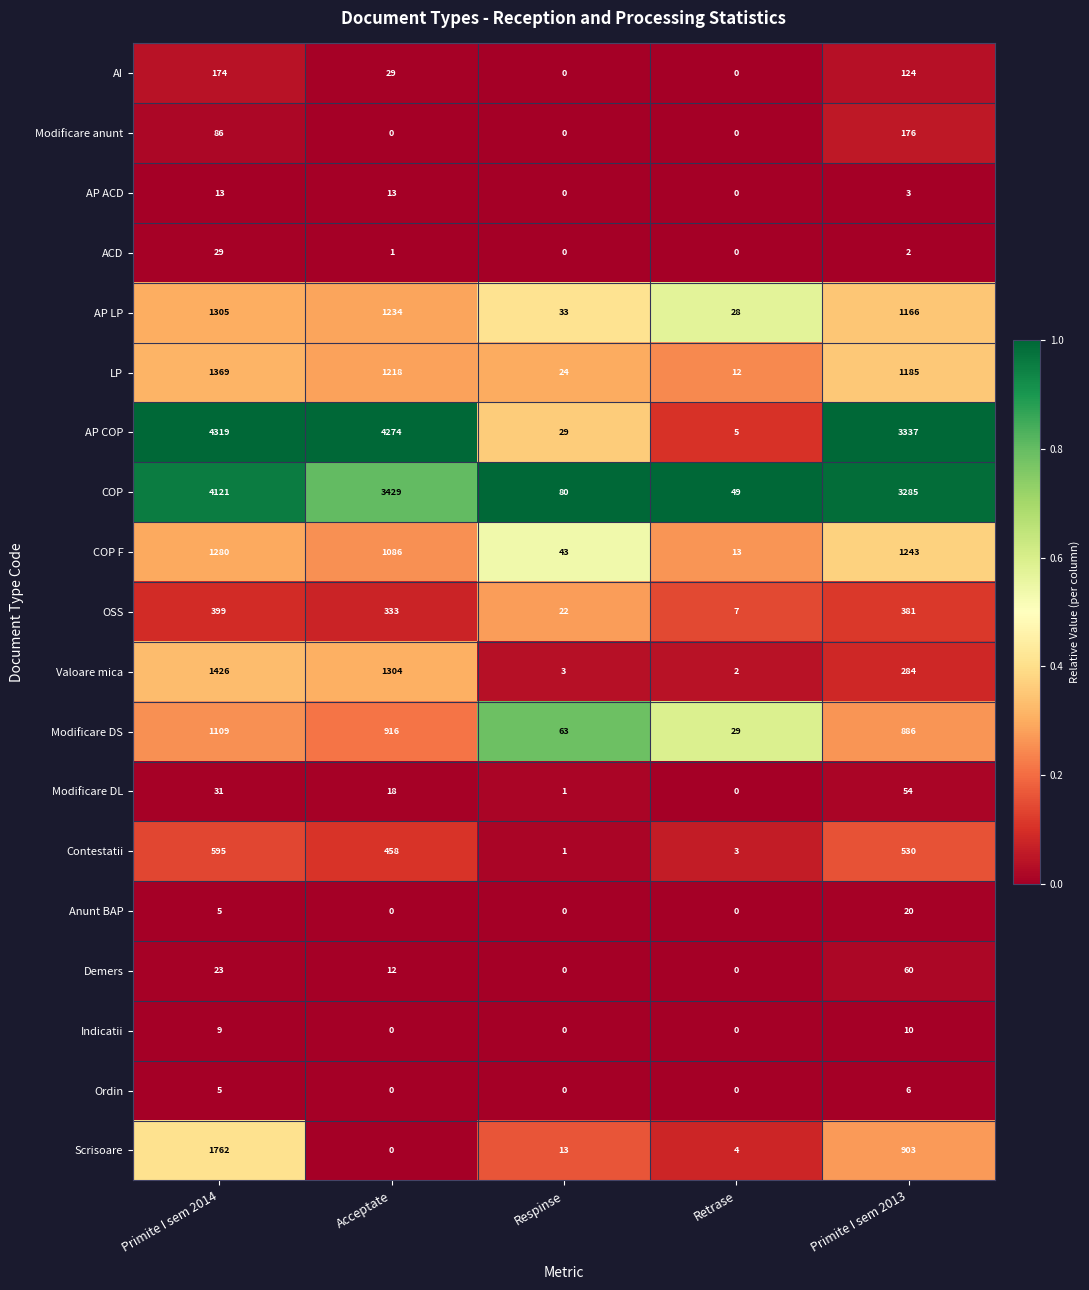

Which label corresponds to the largest value in the chart?

Primite I sem 2014